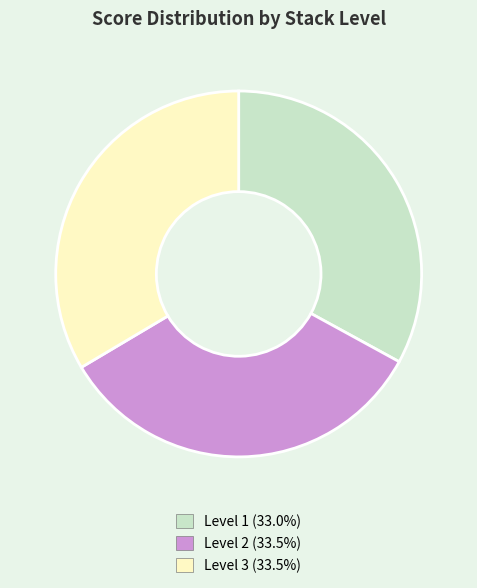

Do Level 3 and Level 2 together represent more than half of the pie?

Yes